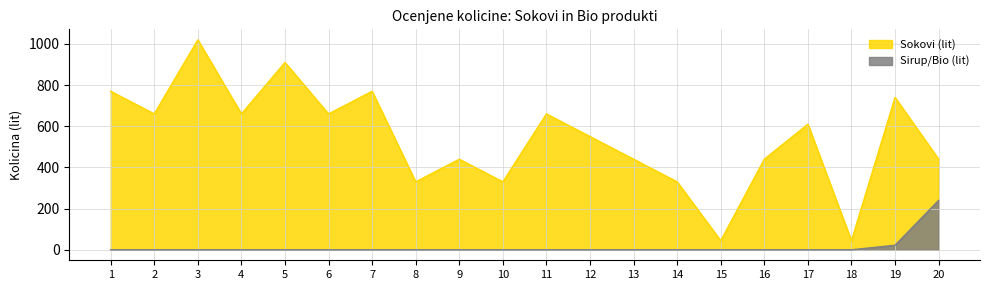

Which series changed the most between 4 and 20?

Sirup/Bio (lit)